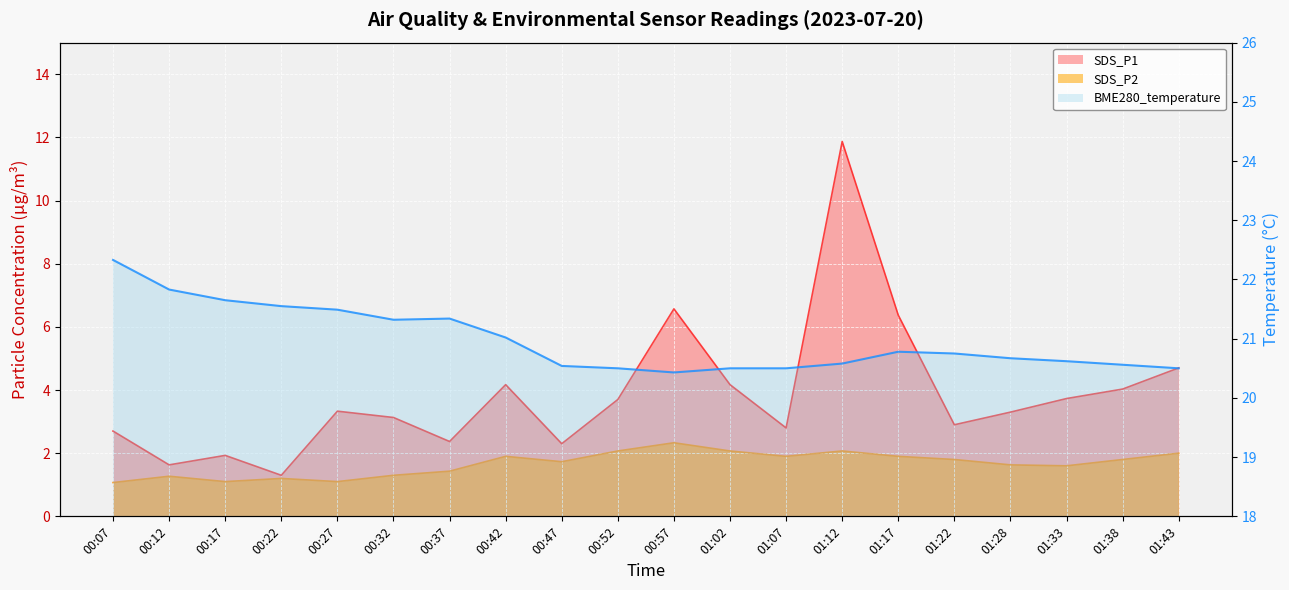

At which label is the value closest to 21?

00:42